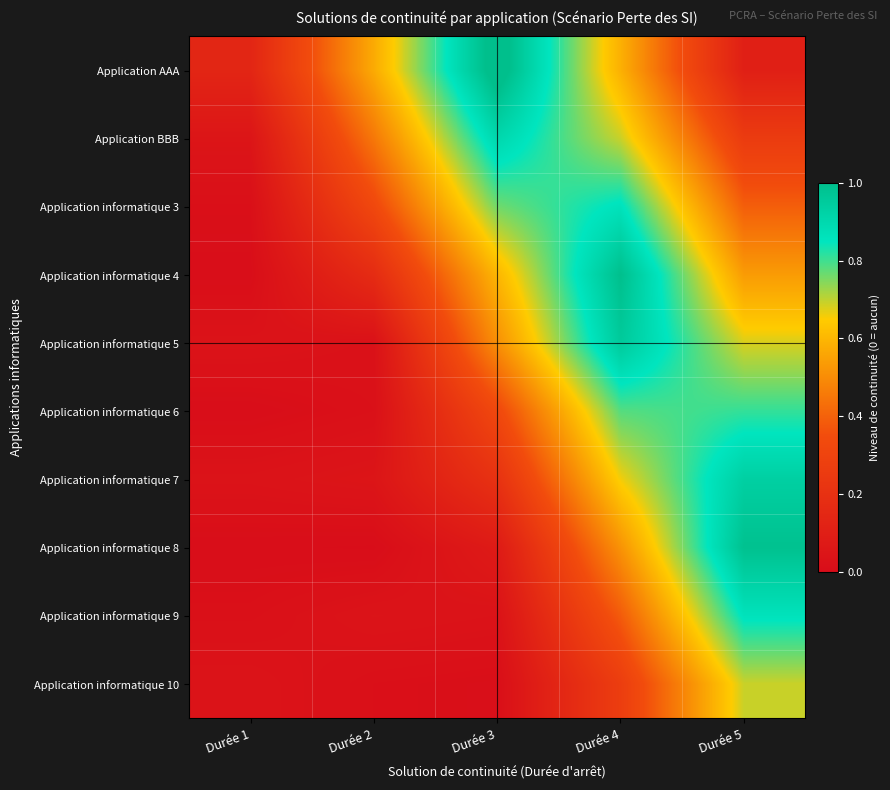

Which series has the largest total across all categories?

Application AAA